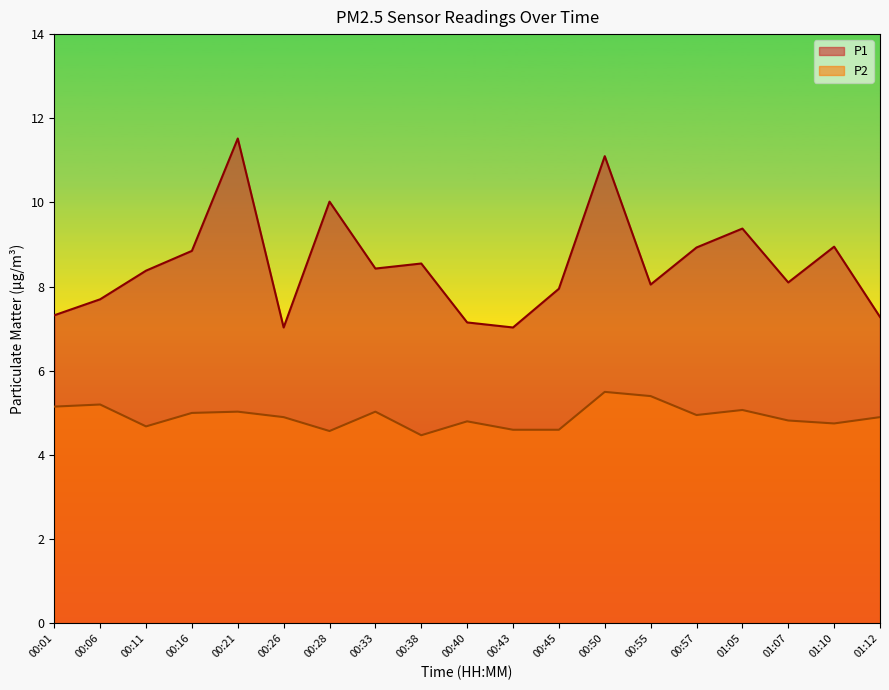

What is the smallest value displayed?

4.5